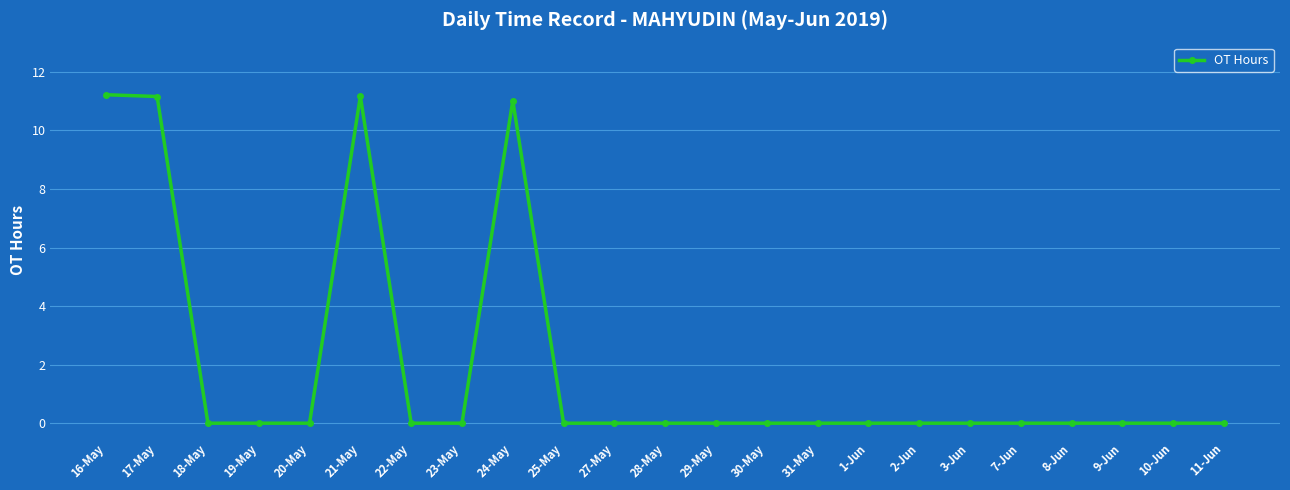

What is the maximum value shown in the chart?

11.2